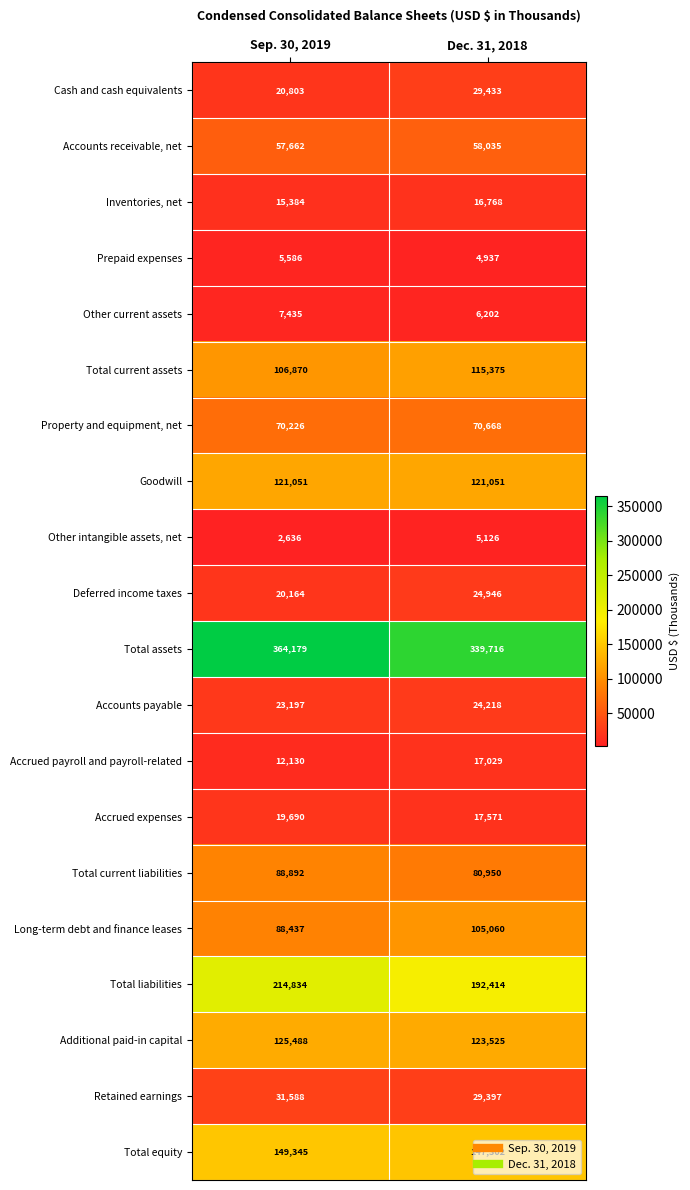

Which series changed the most between Sep. 30, 2019 and Dec. 31, 2018?

Total assets